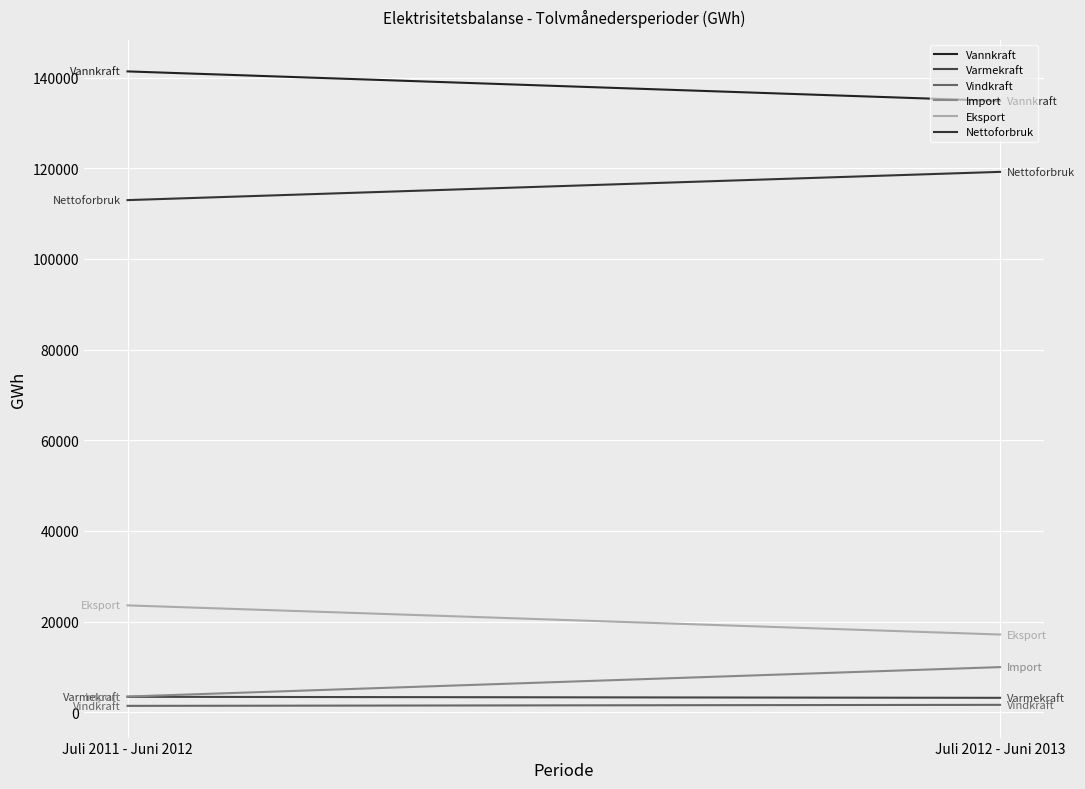

What is the difference between the Vindkraft values at Juli 2011 - Juni 2012 and Juli 2012 - Juni 2013?

225